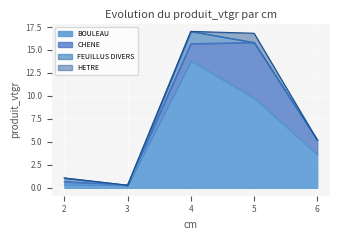

True or false: CHENE and BOULEAU intersect in this chart.

False